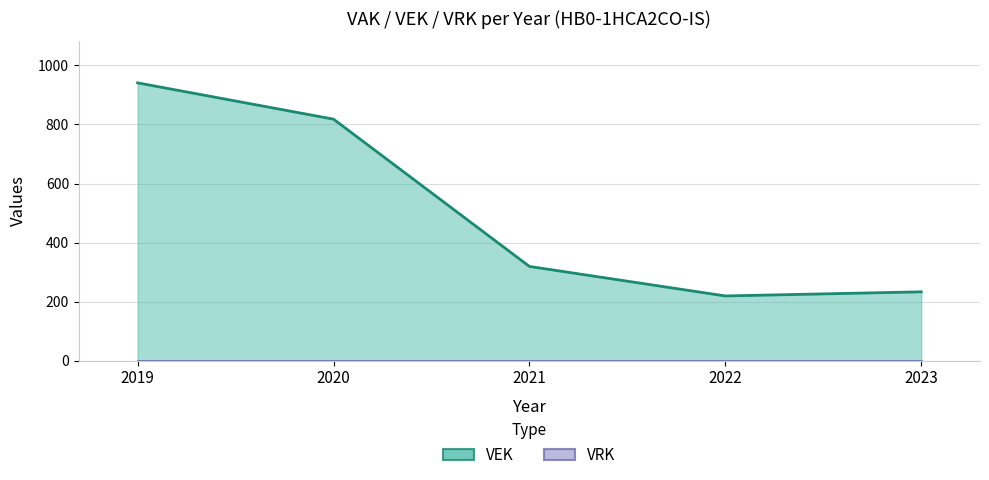

Between 2022 and 2019, which is larger?

2019